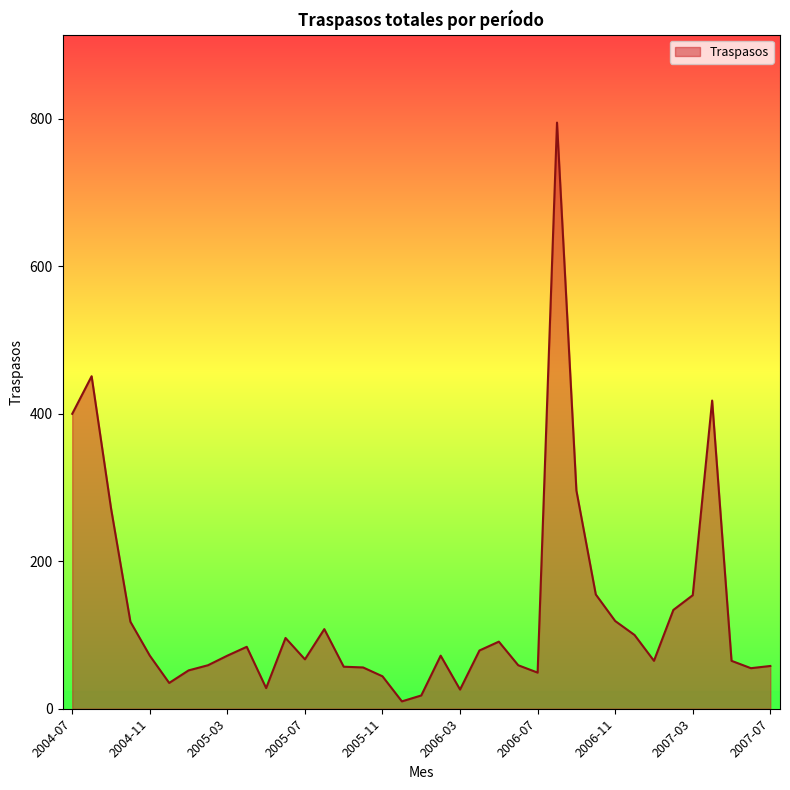

Does the chart have visible grid lines?

No